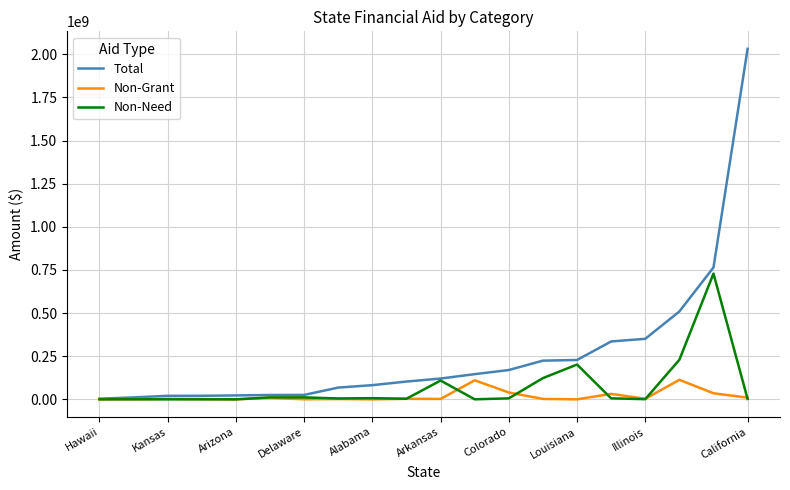

Count the number of data series in this chart.

3